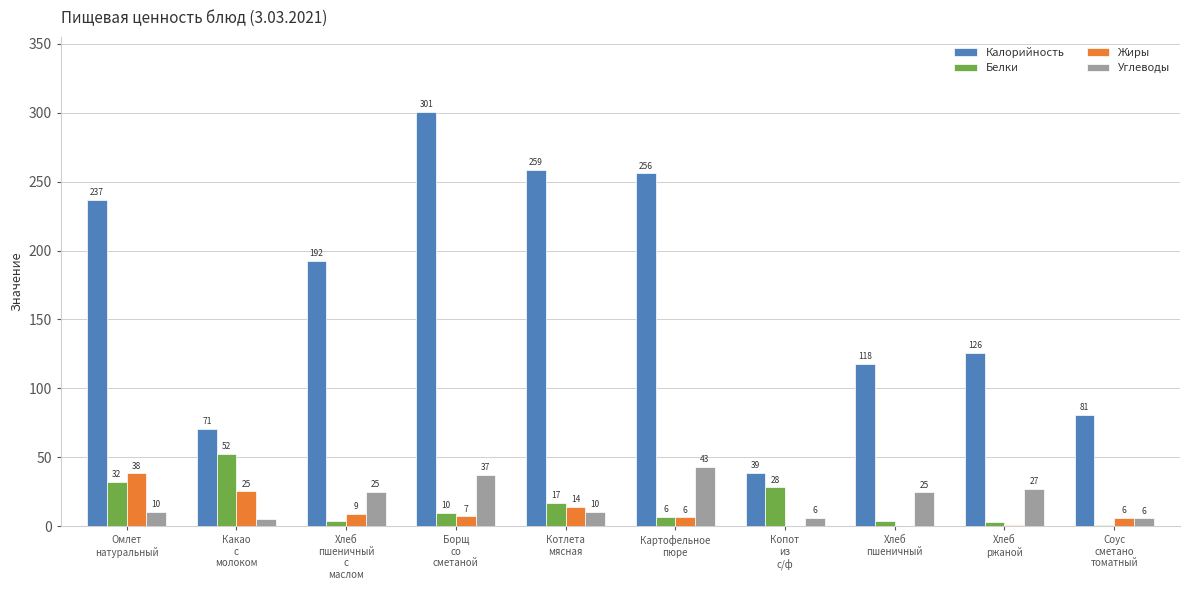

What are all the series names shown in the legend?

Калорийность, Белки, Жиры, Углеводы